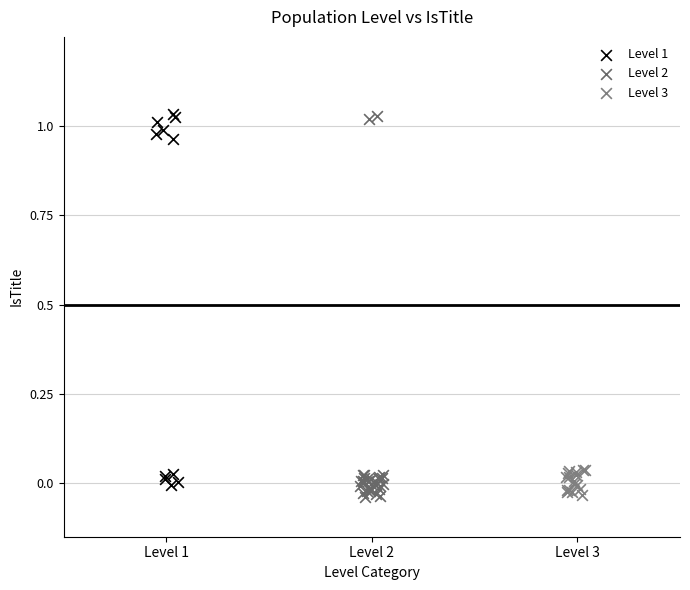

Which series has the largest Y range (max minus min)?

Level 2